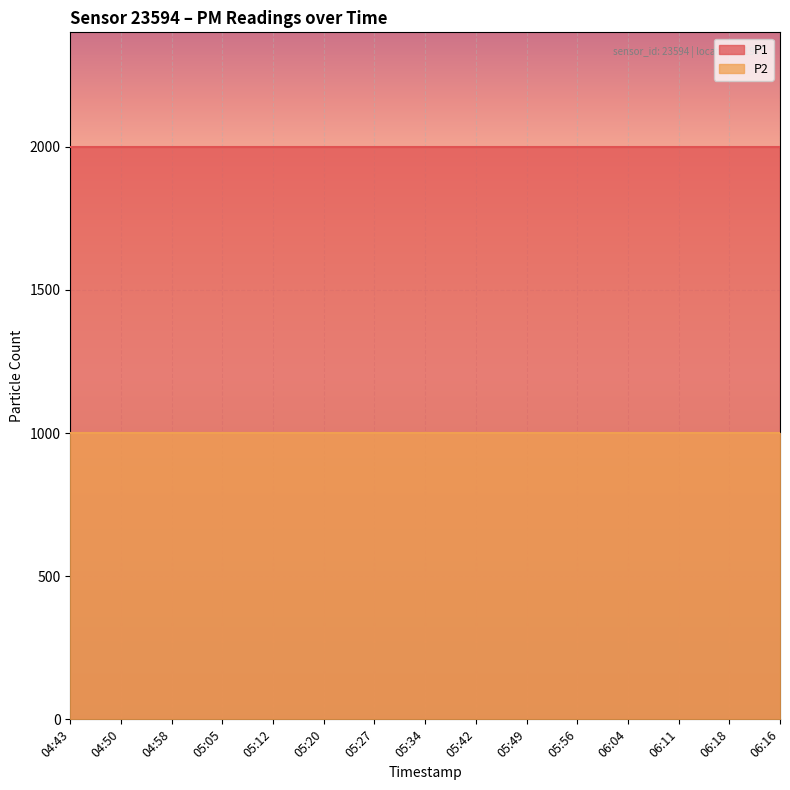

What is the average value of the P1 series?

1999.9